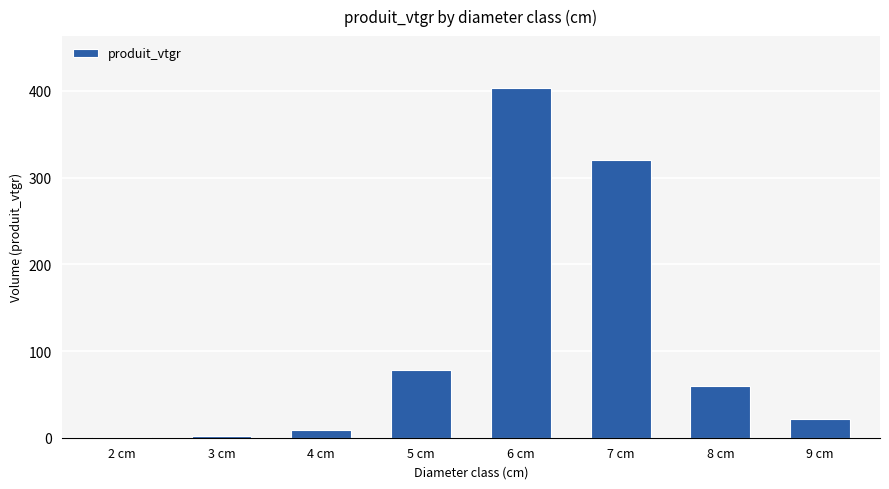

What is the average value?

111.5